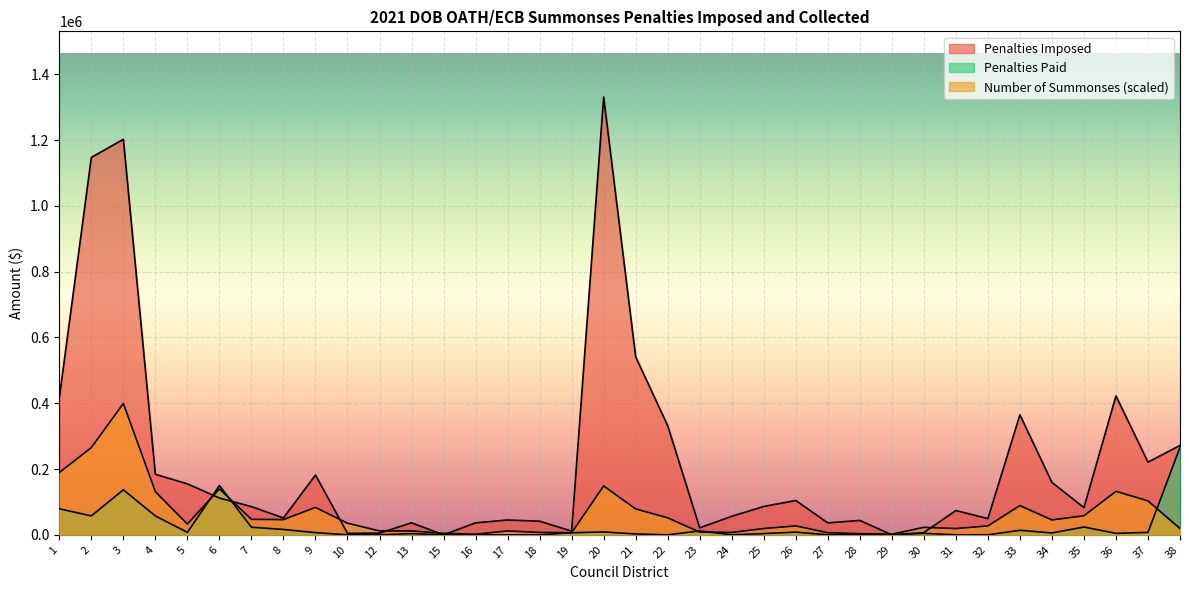

The value of Penalties Paid at 2 is 57530.0. True or false?

True